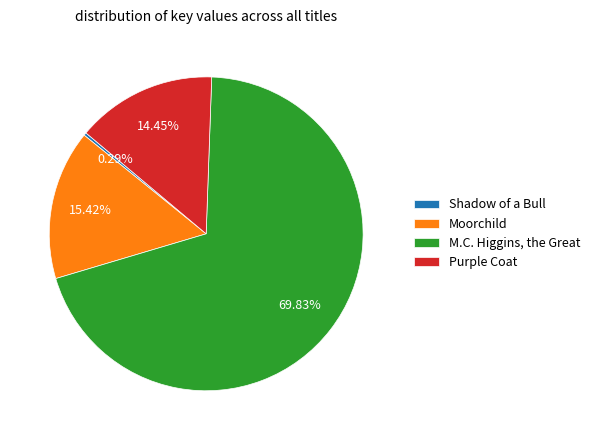

To the nearest percent, what is the difference between the M.C. Higgins, the Great and Shadow of a Bull slice percentages?

70%